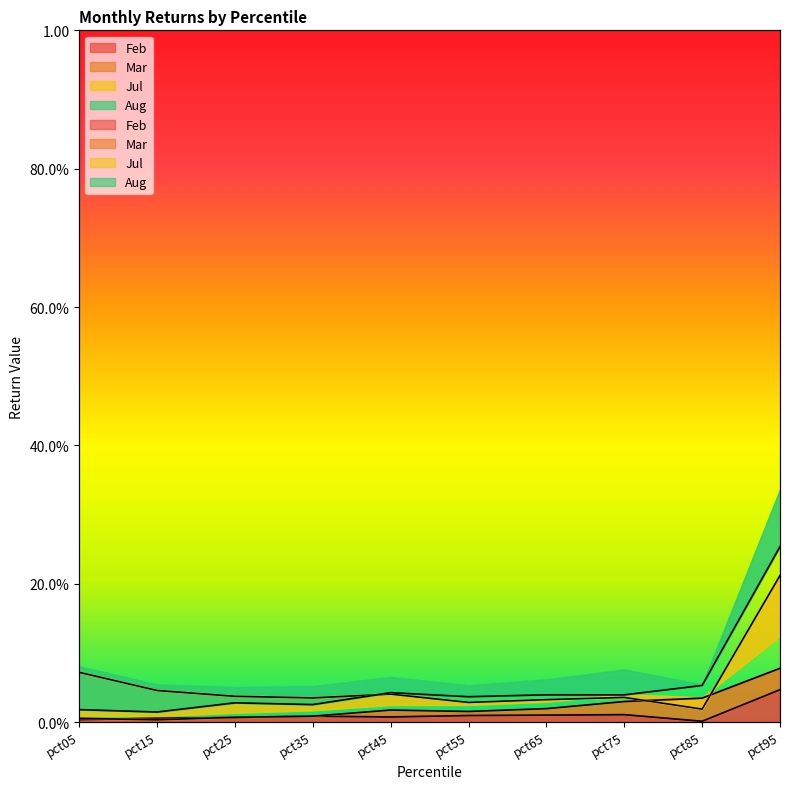

True or false: Feb and Jul intersect in this chart.

False